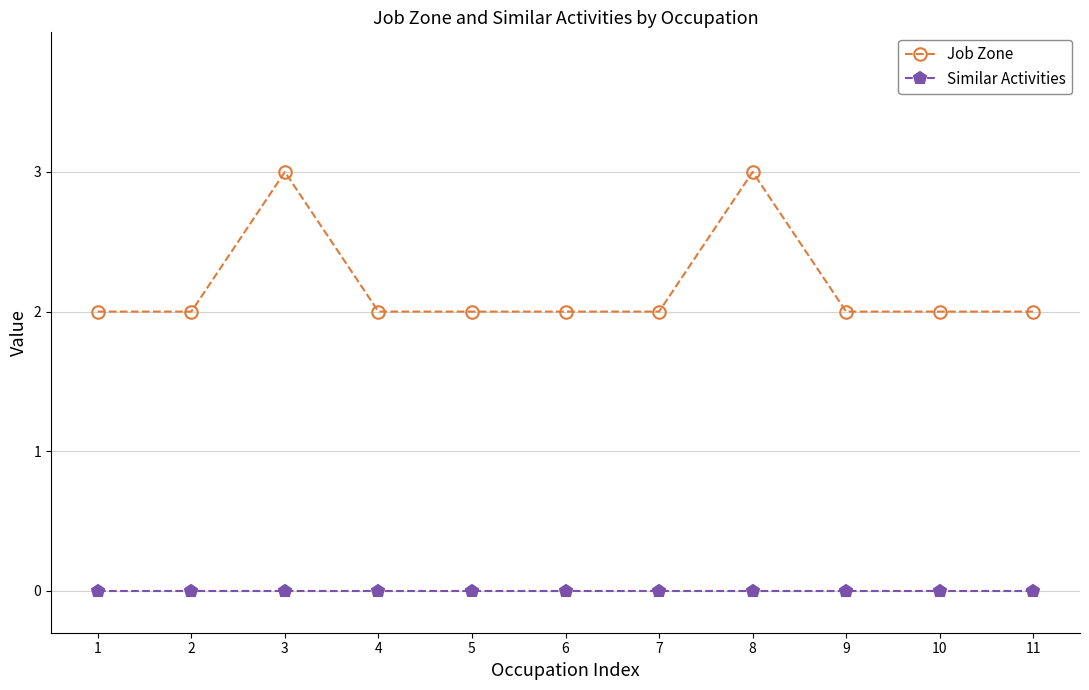

List the series in order of their overall mean, lowest first.

Similar Activities, Job Zone